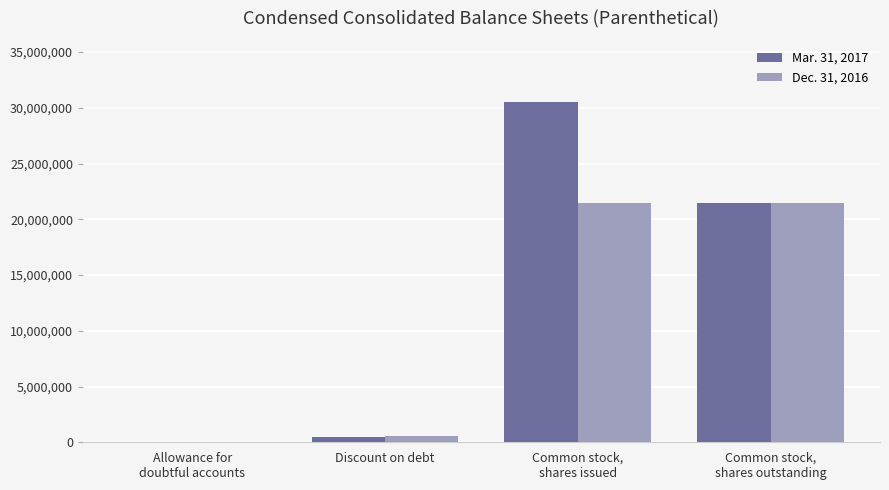

What is the maximum value shown in the chart?

30506732